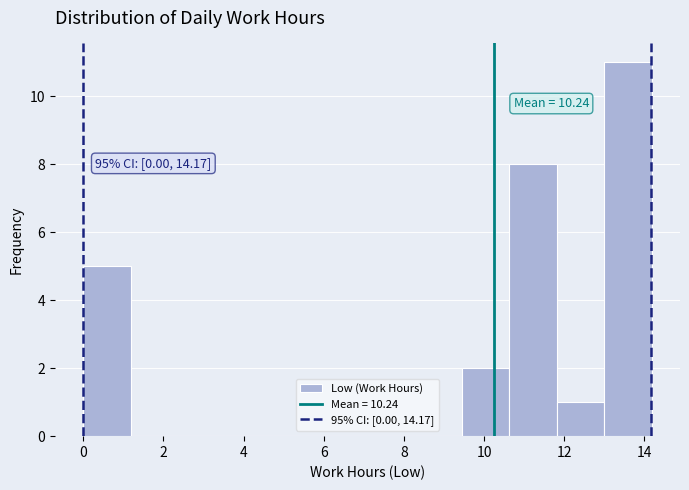

Over which range of the x-axis is the bar tallest?

13.0 to 14.2